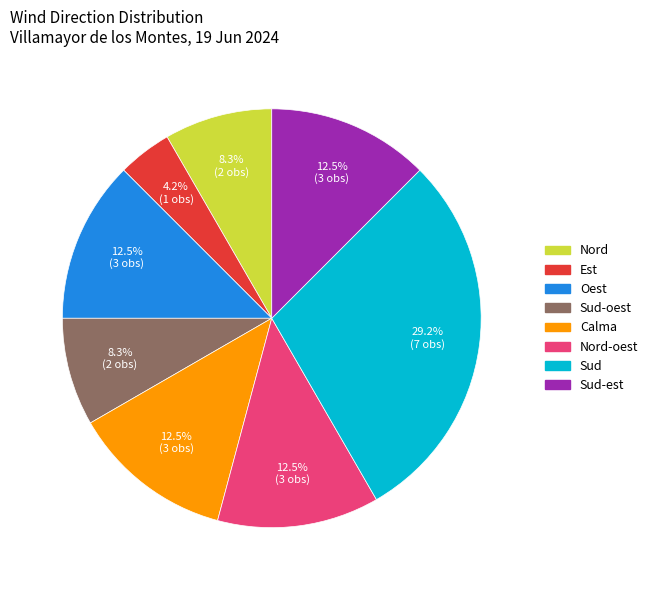

Is there a majority slice in this chart?

No